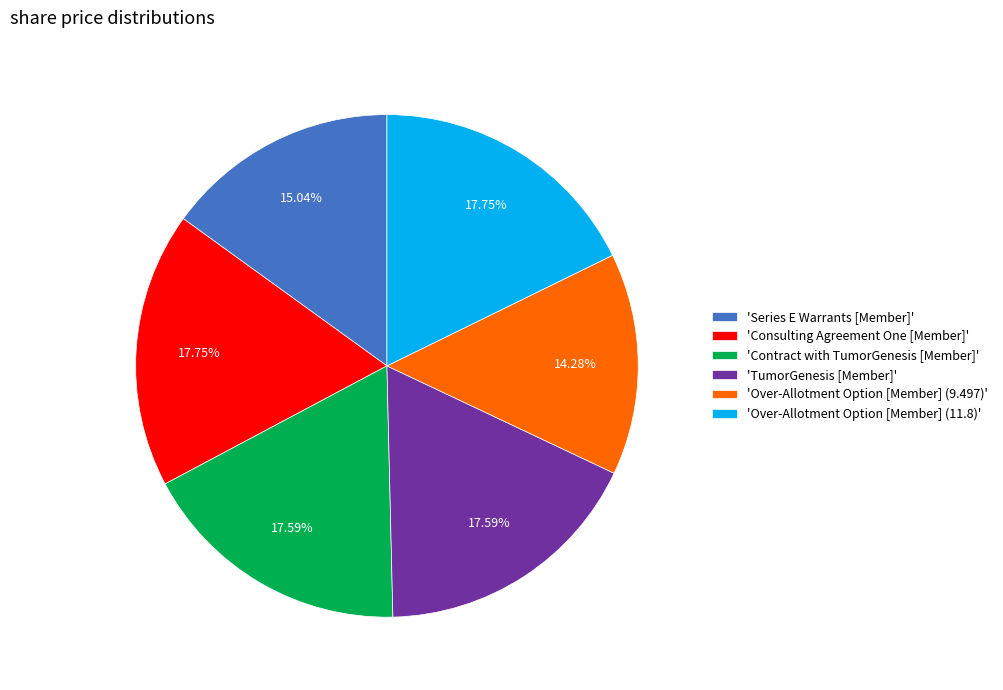

How many segments does this pie chart have?

6